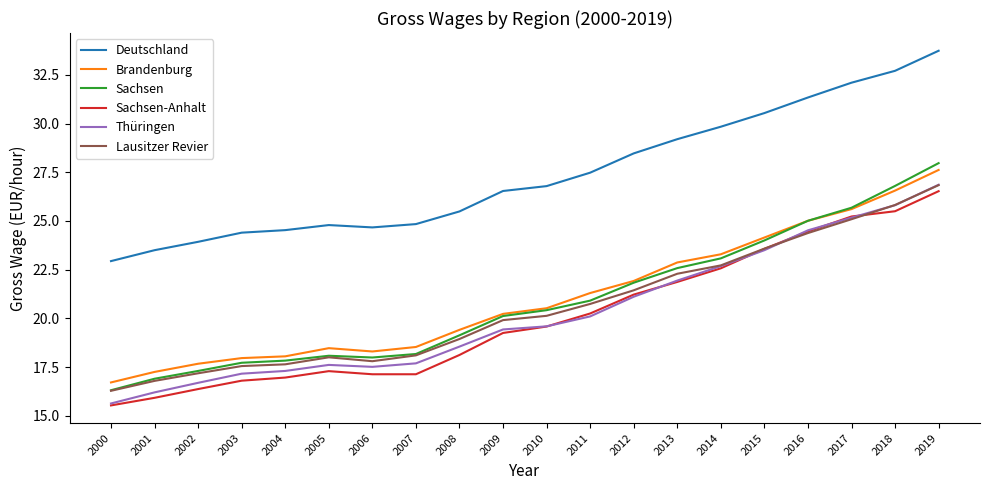

Between 2006 and 2011, which series saw the biggest shift?

Sachsen-Anhalt